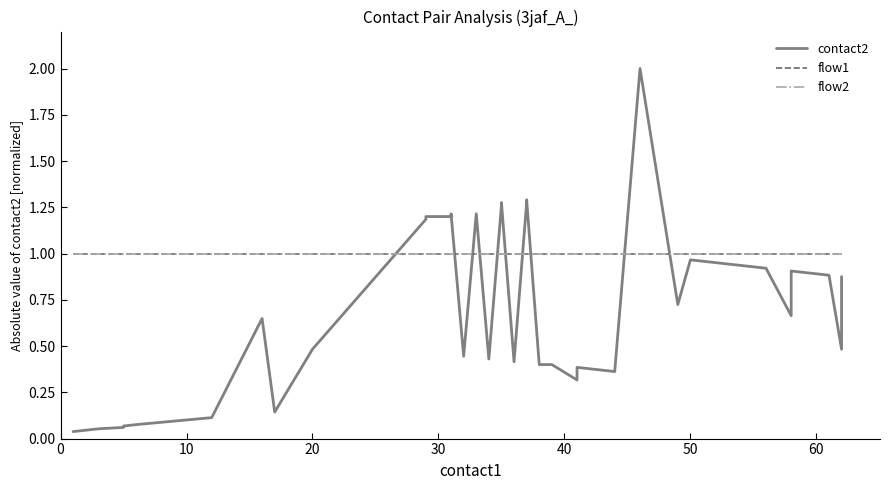

The flow1 series shows 0.4 at 16. True or false?

False